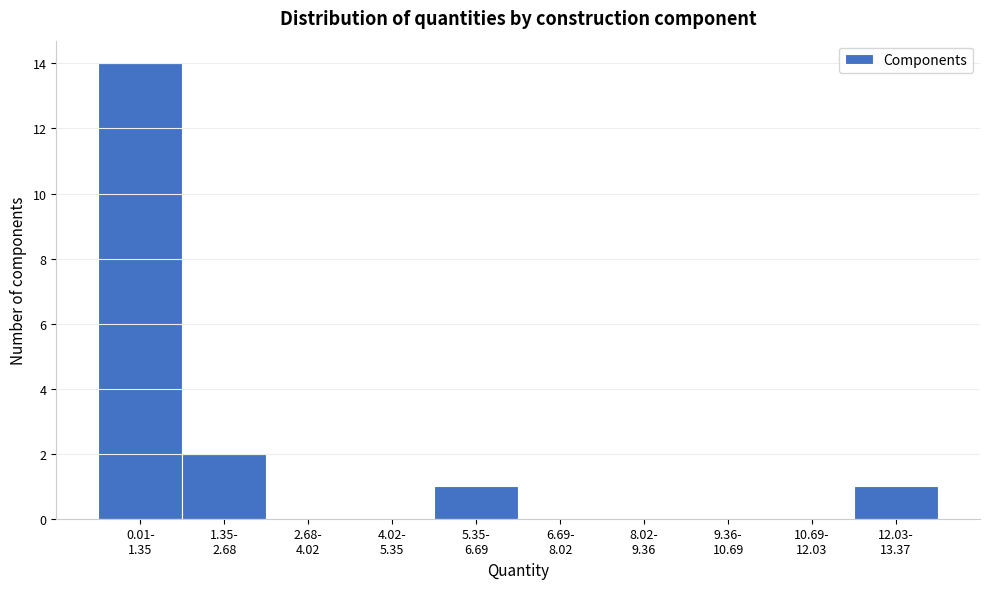

What is the sum of all values?

18